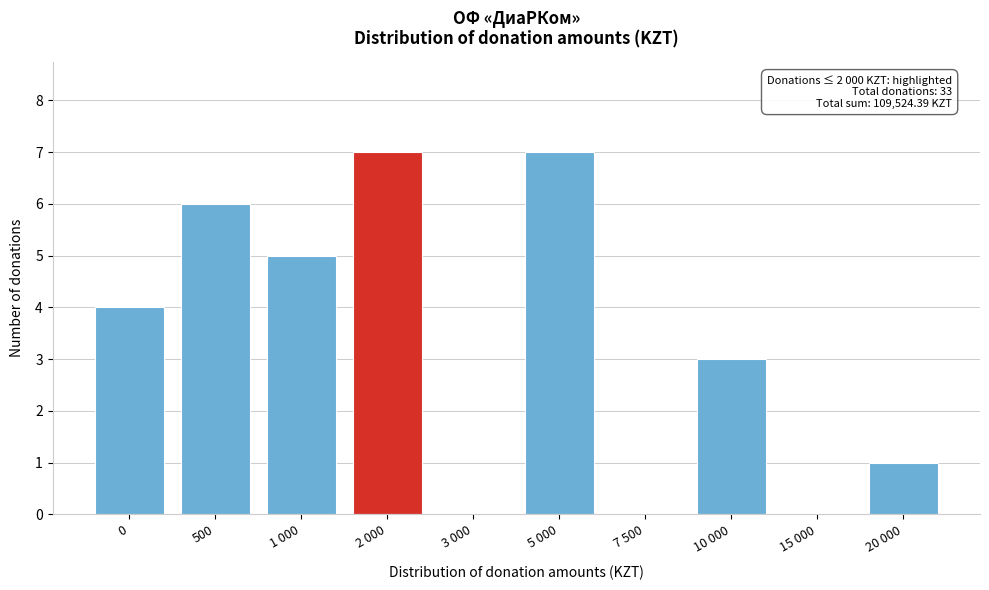

Reading left to right, list all the values displayed in this chart.

0=4	500=6	1 000=5	2 000=7	3 000=0	5 000=7	7 500=0	10 000=3	15 000=0	20 000=1